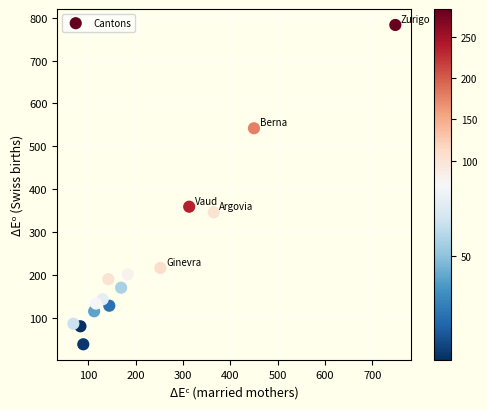

What Y value in the scatter plot is closest to 410?

359